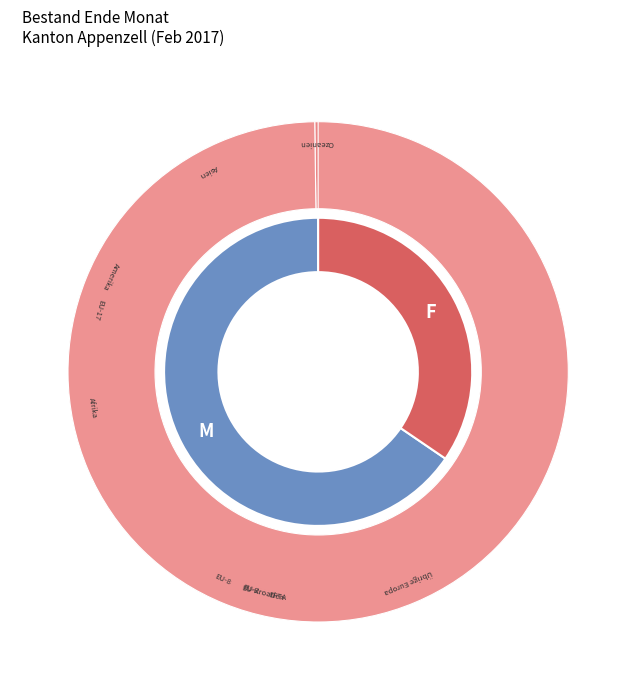

To the nearest percent, what is the combined percentage of Amerika and Übrige Europa?

13%